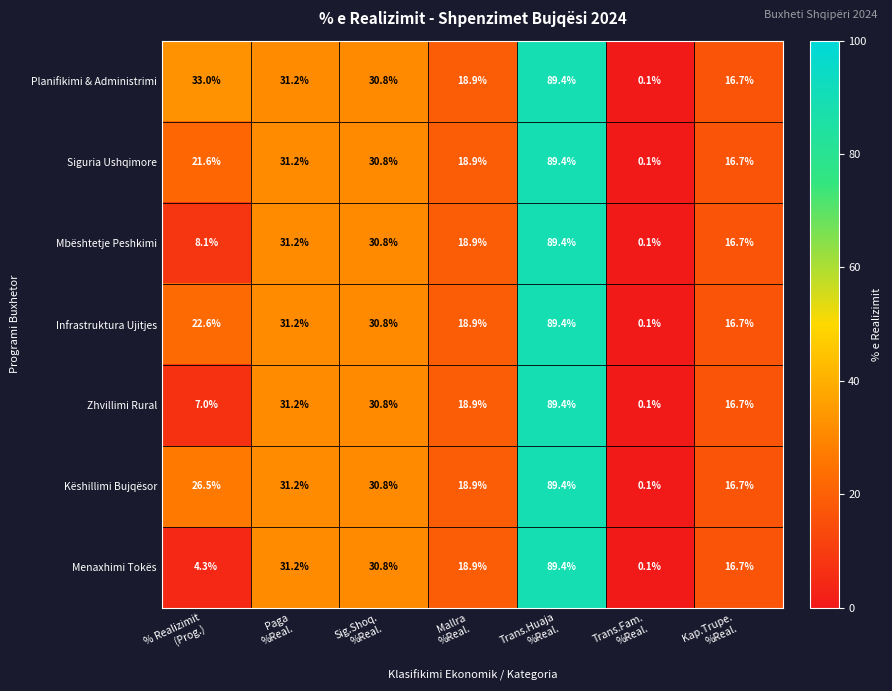

What is the maximum value shown in the chart?

89.4